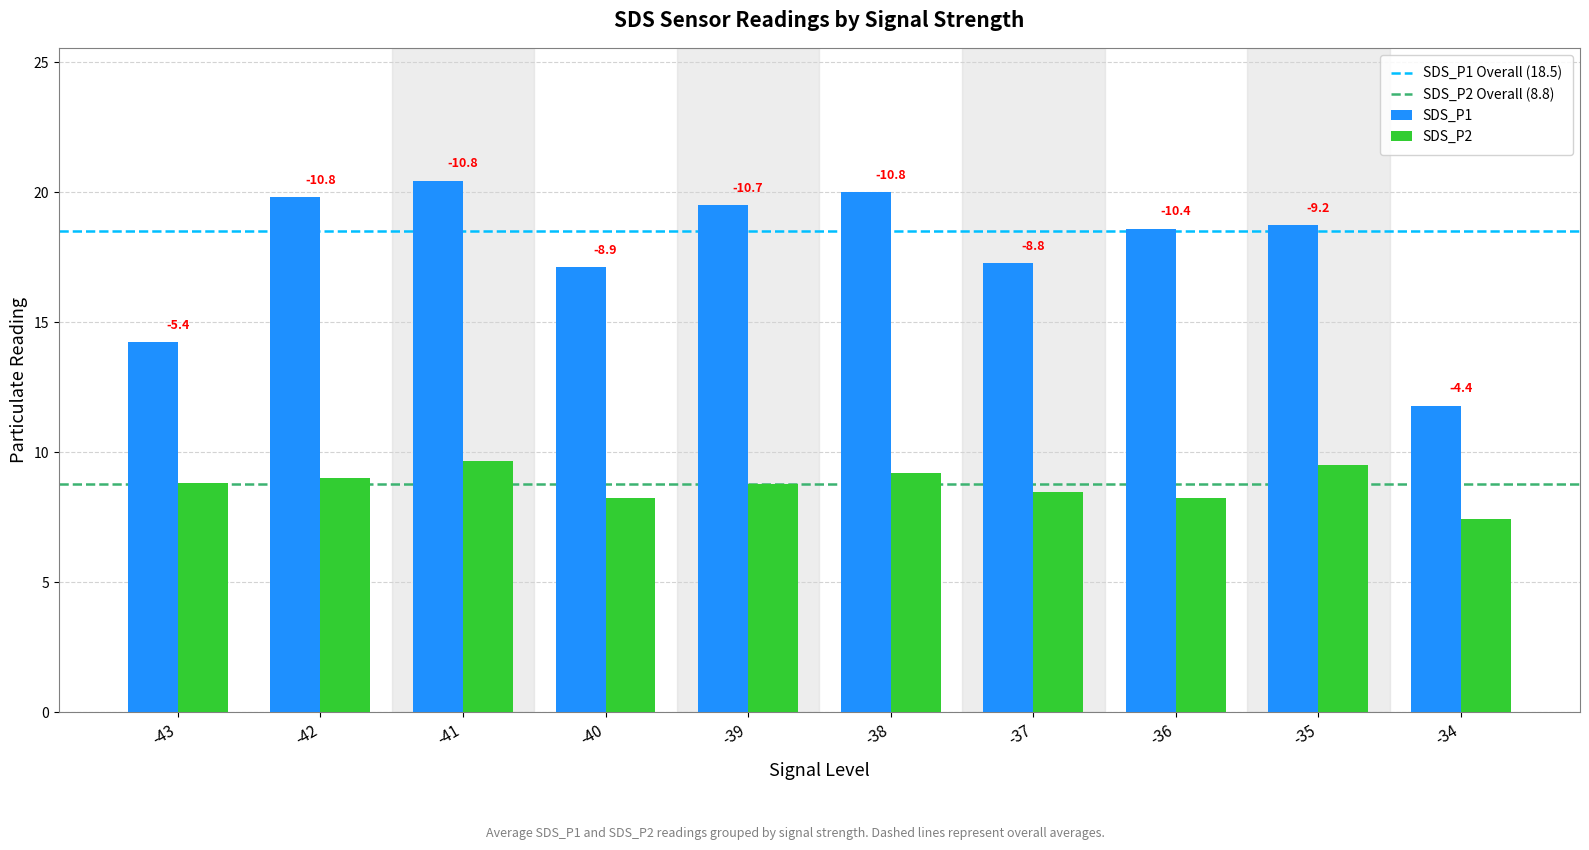

How many bars are there in each group?

2